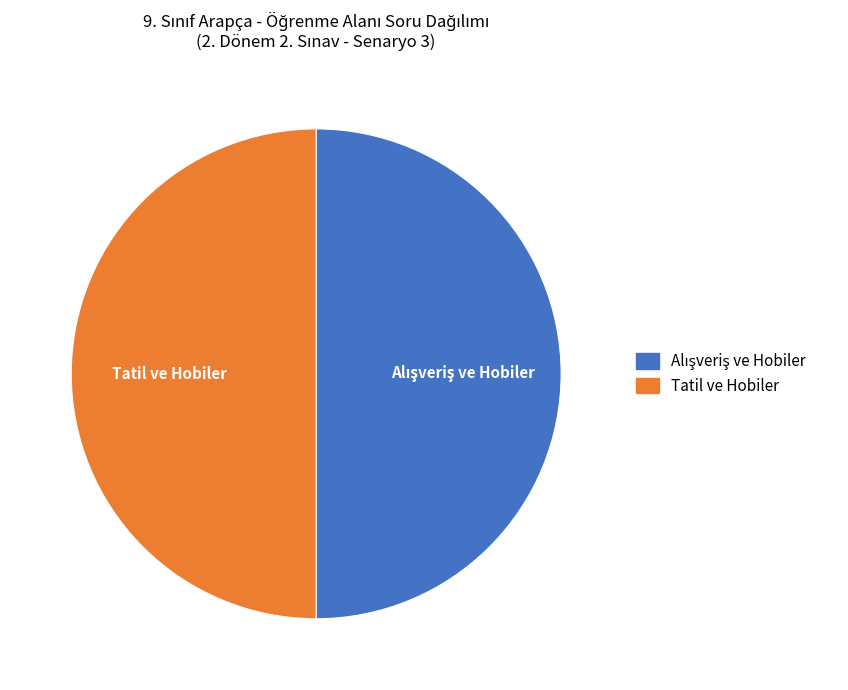

The Tatil ve Hobiler slice represents 58% of the pie. True or false?

False